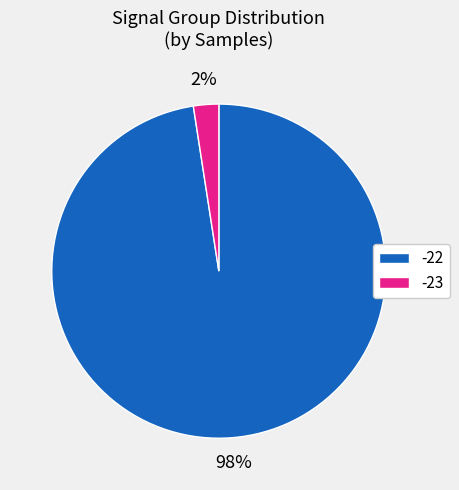

Rank the categories by value from lowest to highest.

-23, -22